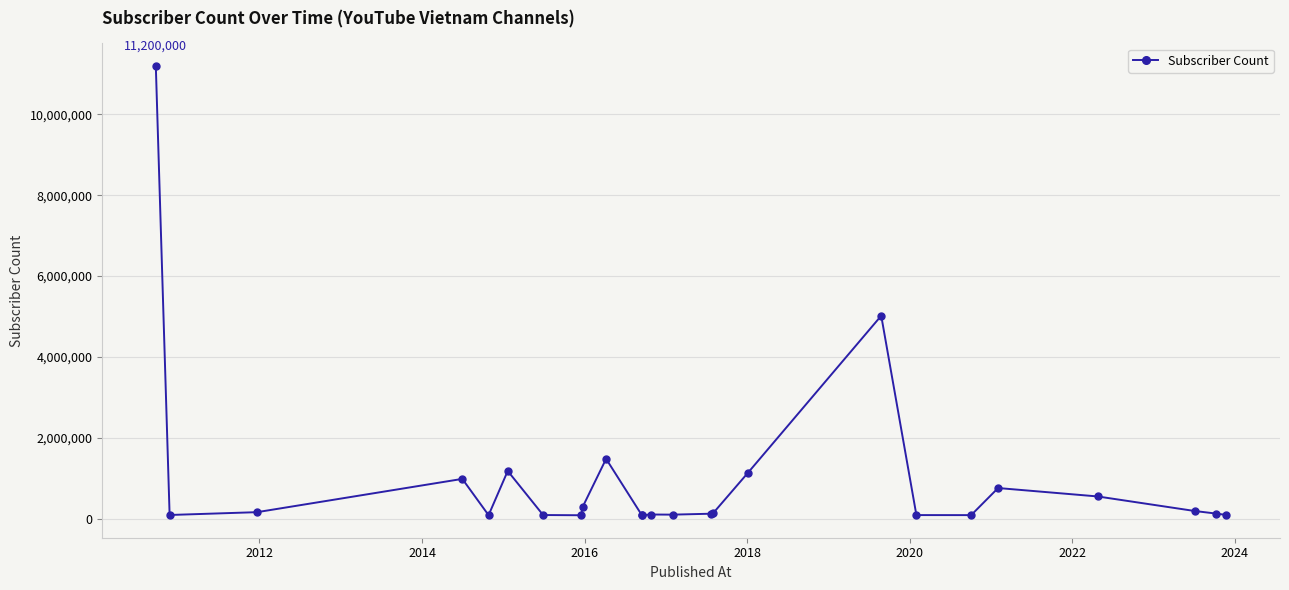

What is the greatest value displayed?

11200000